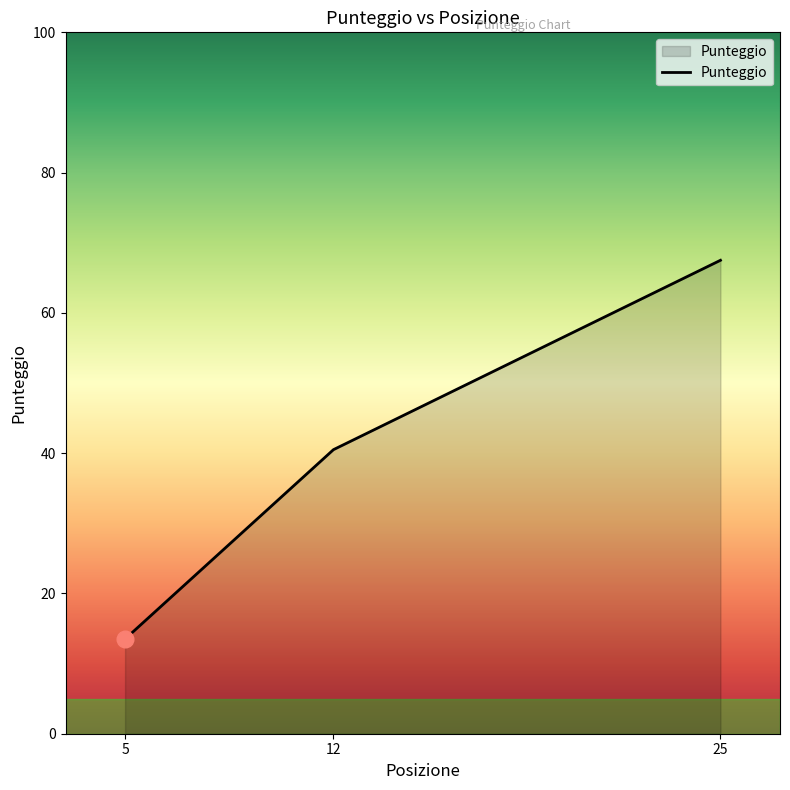

What is the average value?

40.5